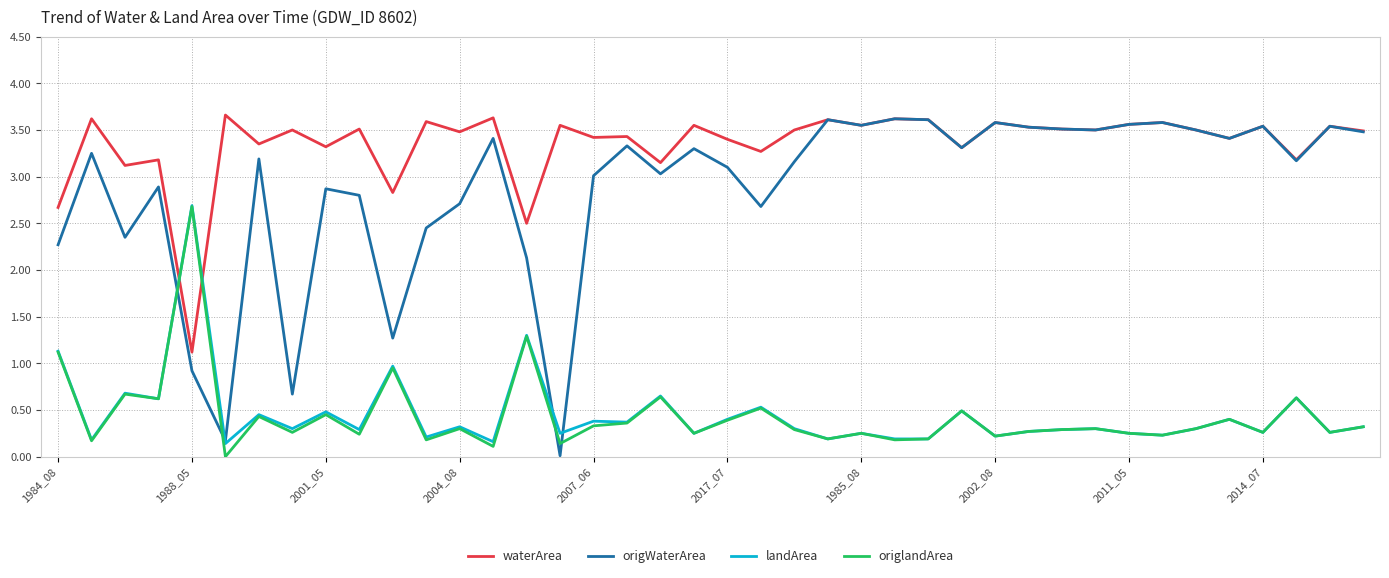

What are all the series names shown in the legend?

waterArea, origWaterArea, landArea, origlandArea